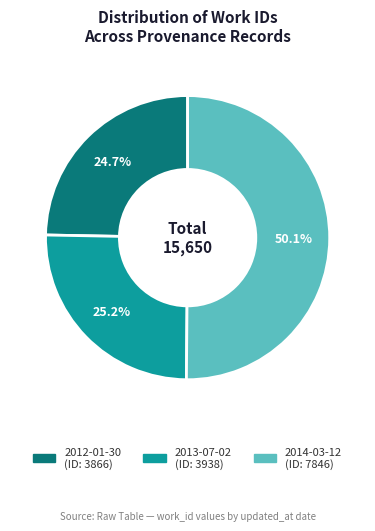

How many slices are in this pie chart?

3